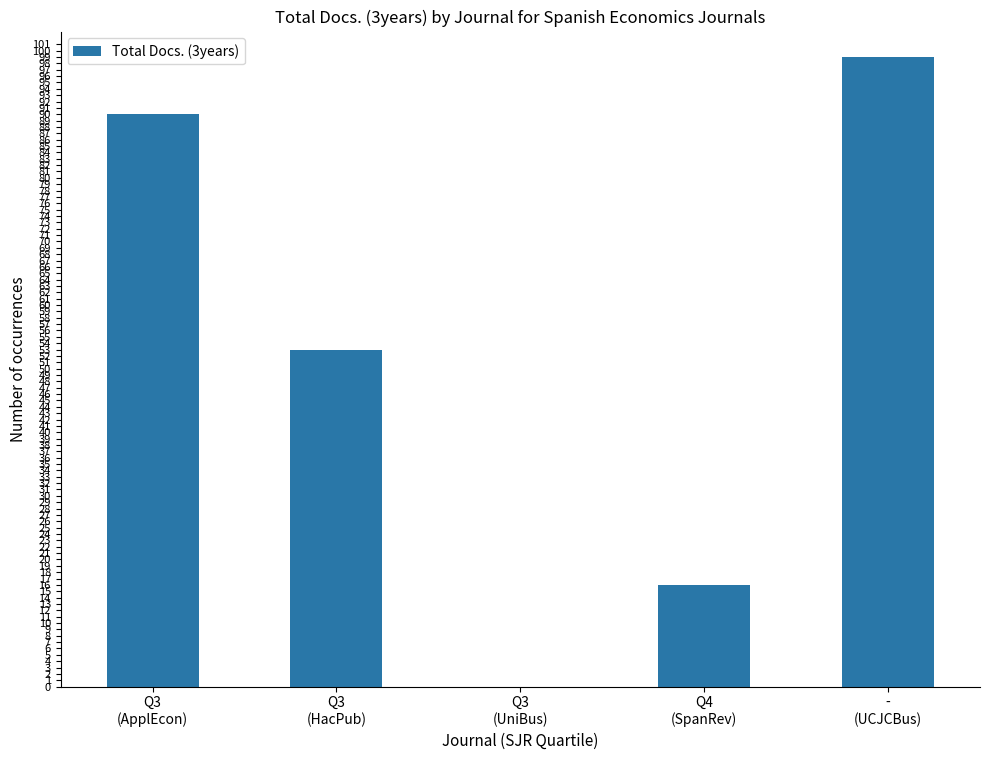

Where is the data nearest to the value 49?

Q3
(HacPub)